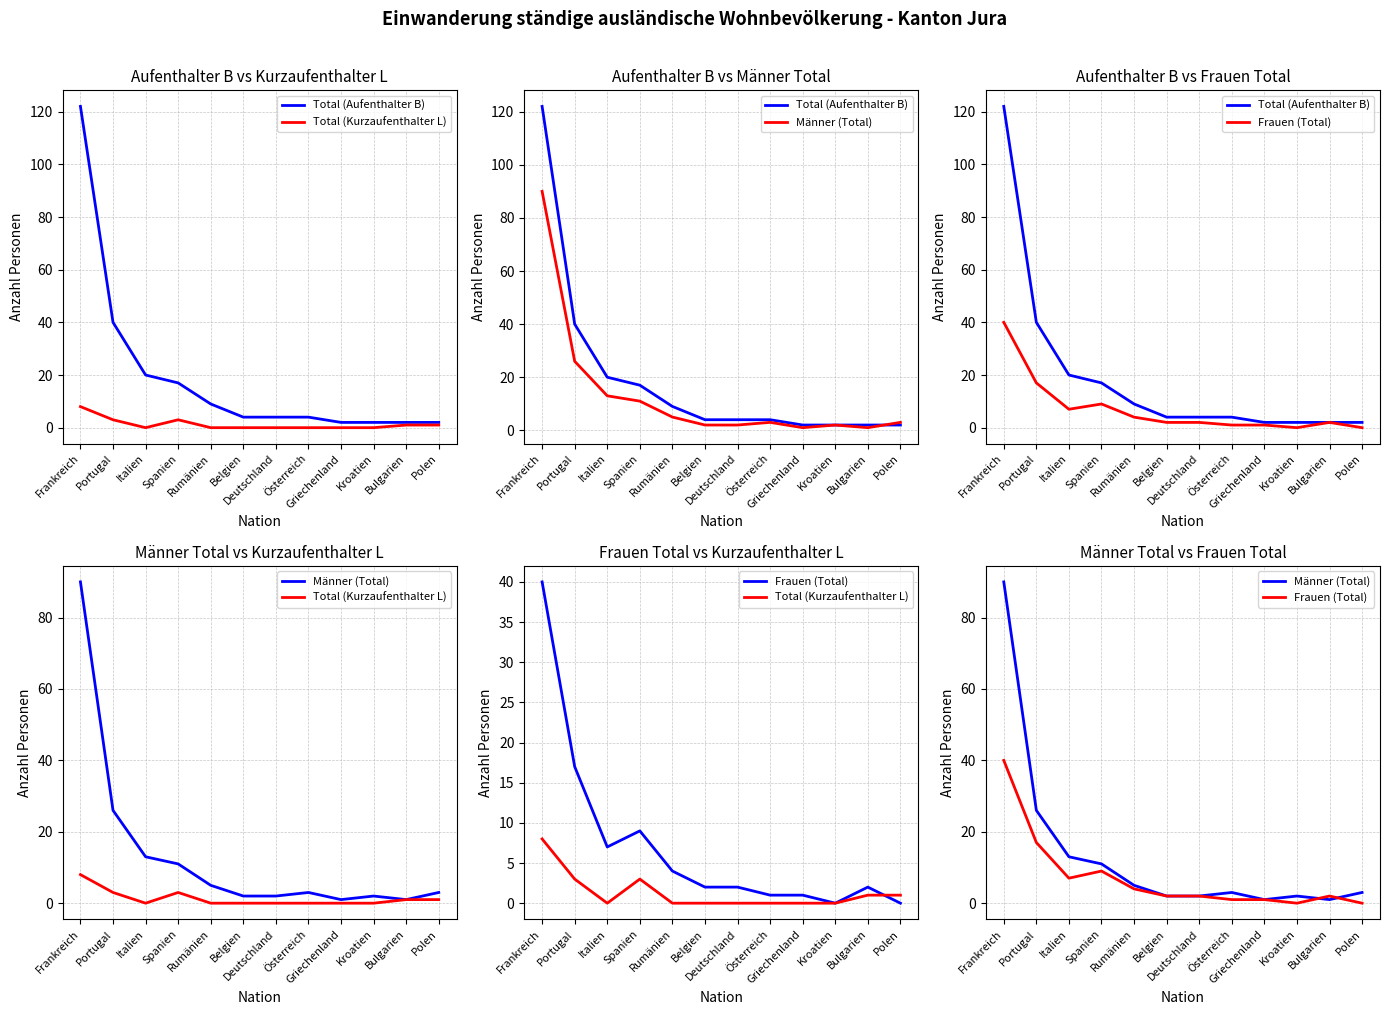

Rank the categories by Männer (Total) value from lowest to highest.

Griechenland, Bulgarien, Belgien, Deutschland, Kroatien, Österreich, Polen, Rumänien, Spanien, Italien, Portugal, Frankreich